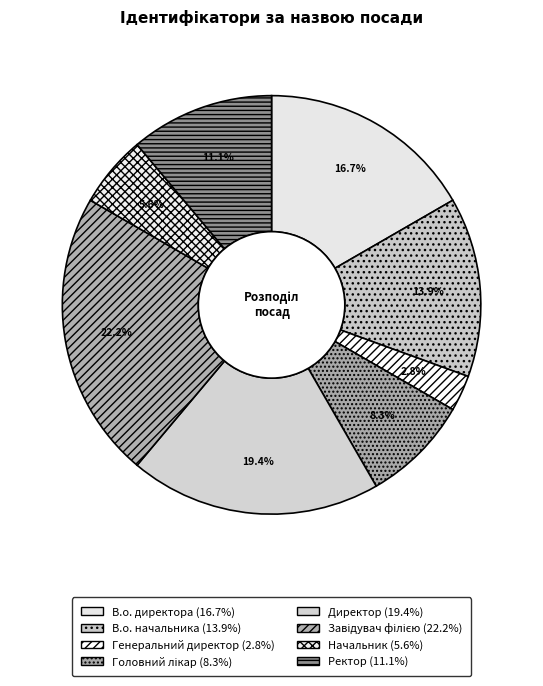

Is there a majority slice in this chart?

No